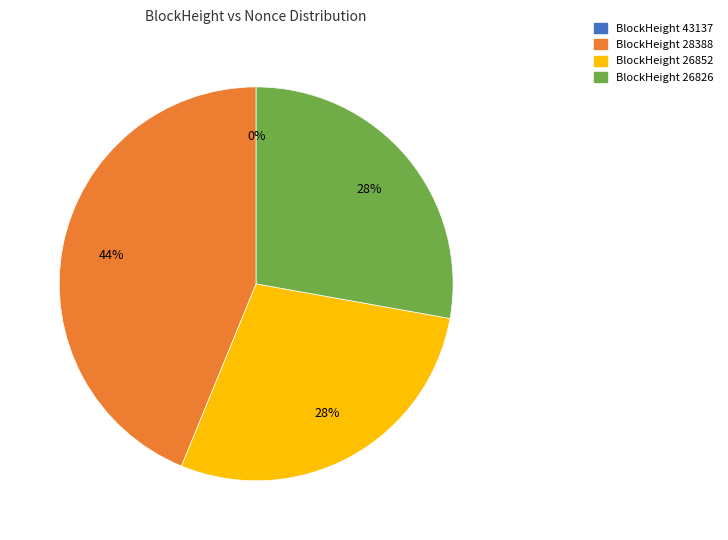

Does 28388 account for over 50% of the chart?

No